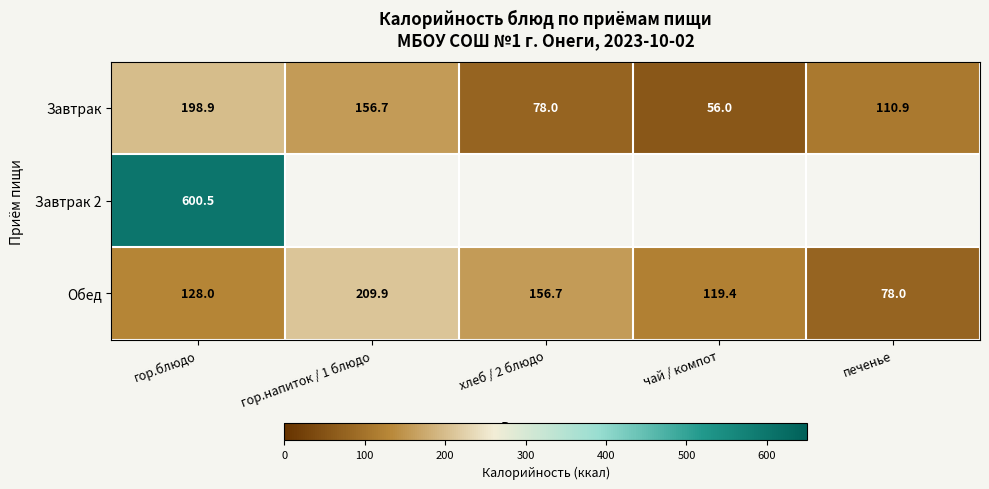

The Обед series shows 209.9 at гор.напиток / 1 блюдо. True or false?

True